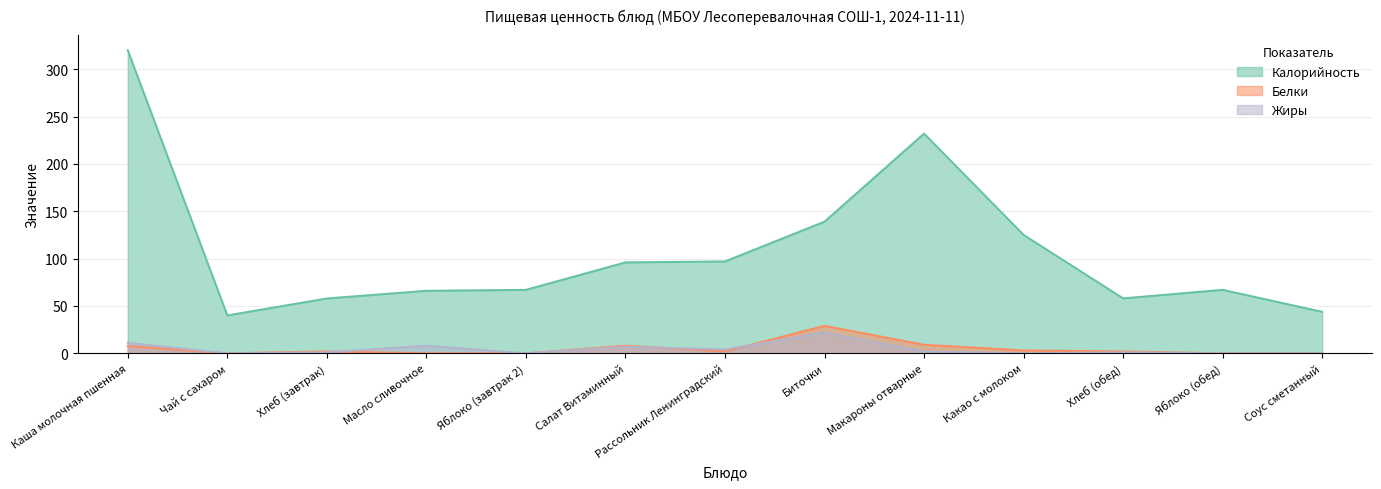

What is the spread (max minus min) of values at Яблоко (завтрак 2)?

67.0